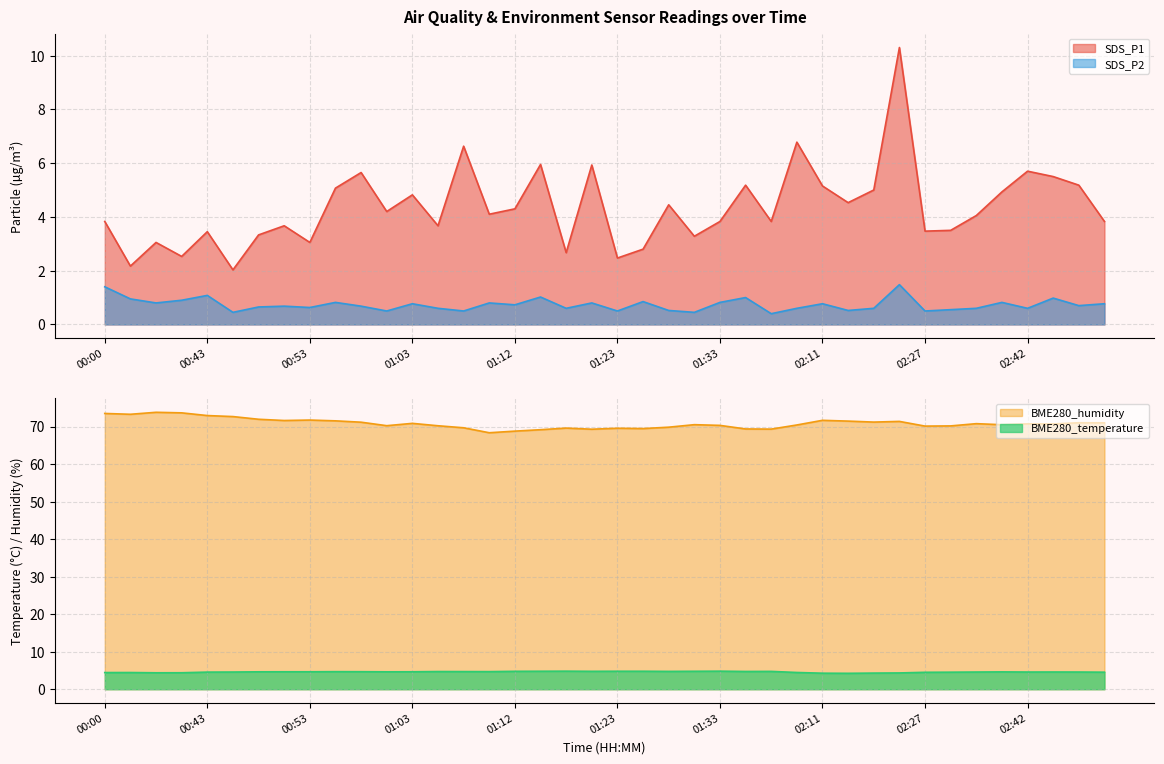

What is the difference between the maximum and minimum values in the SDS_P2 series?

1.1